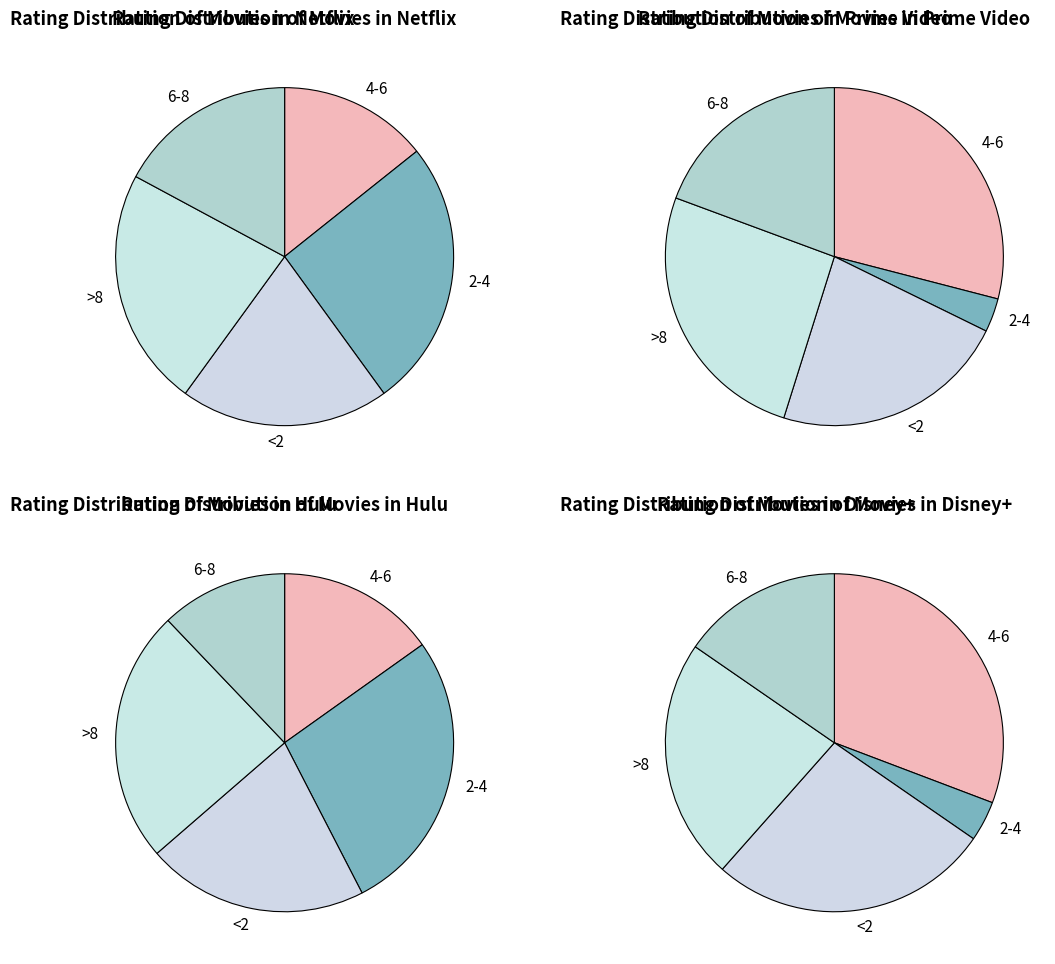

Does 8 account for over 50% of the chart?

No